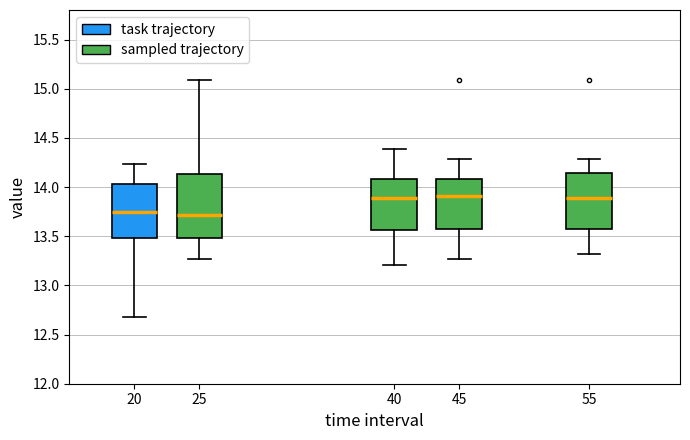

Where does the lower whisker of the box at x = 40 end on the y-axis? The values are not printed on the chart, so give them approximately, as read against the axis.

13.20